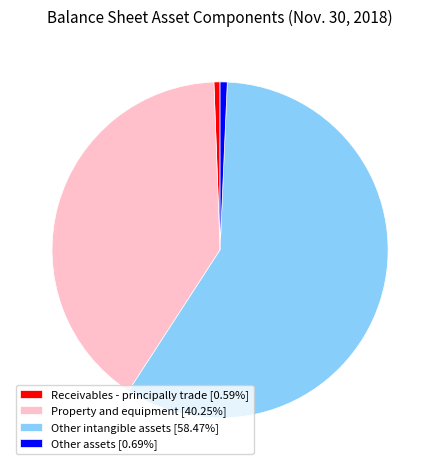

Is Other assets [0.69%] the majority of the pie?

No